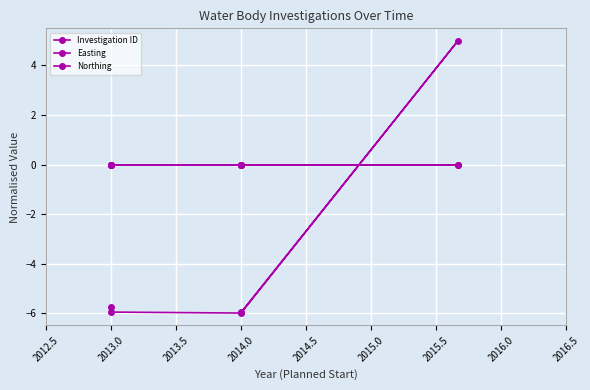

Where does the Investigation ID series first go above -5?

2013.5